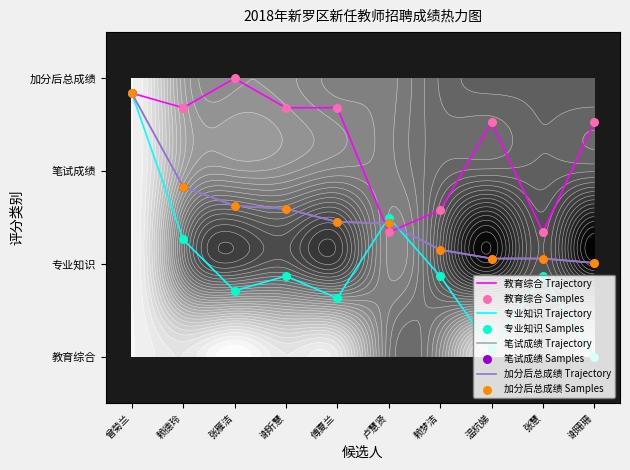

Which label corresponds to the largest value in the chart?

张雁洁